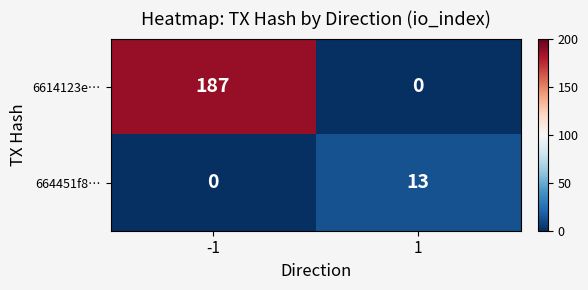

What is the total value across all series at 1?

13